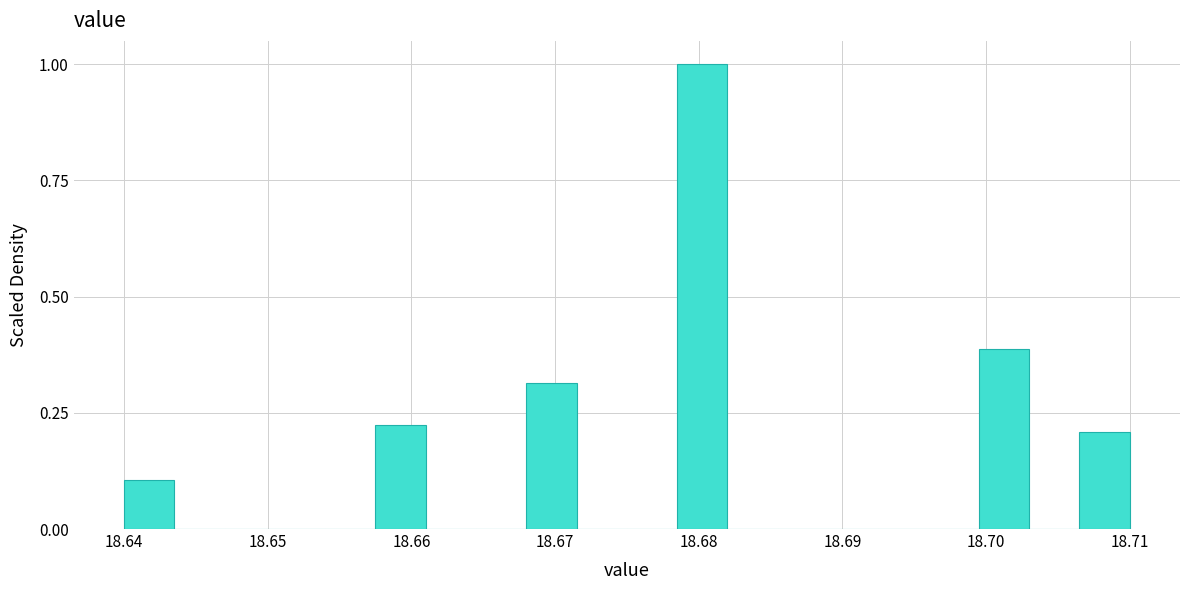

Read against the x-axis, roughly where is the centre of the tallest bar?

18.680